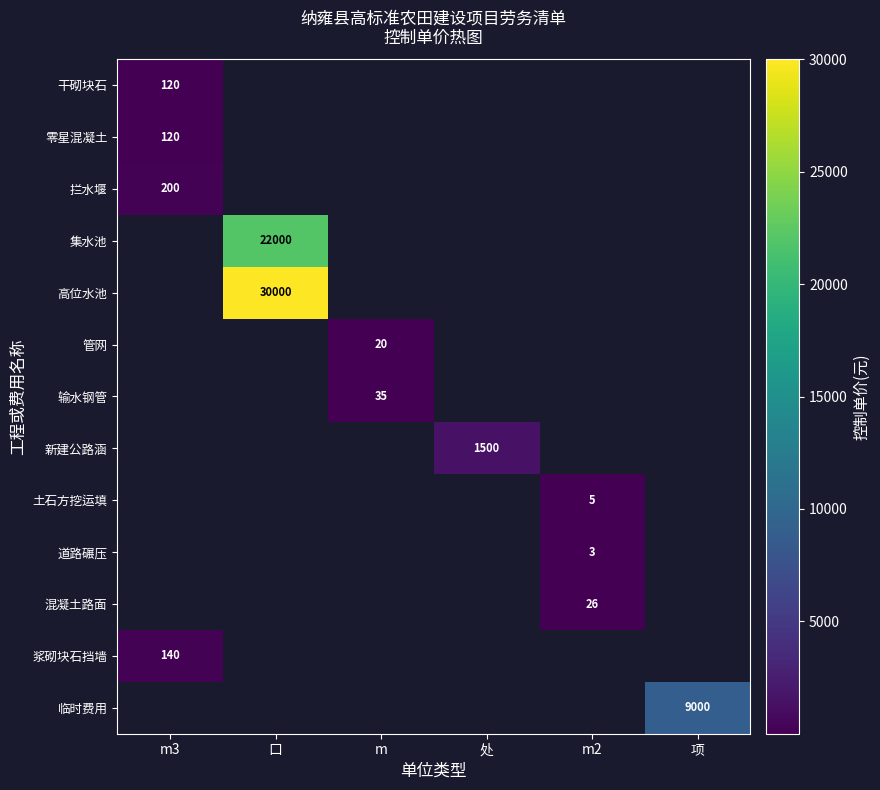

The 高位水池 series shows 9242 at 口. True or false?

False